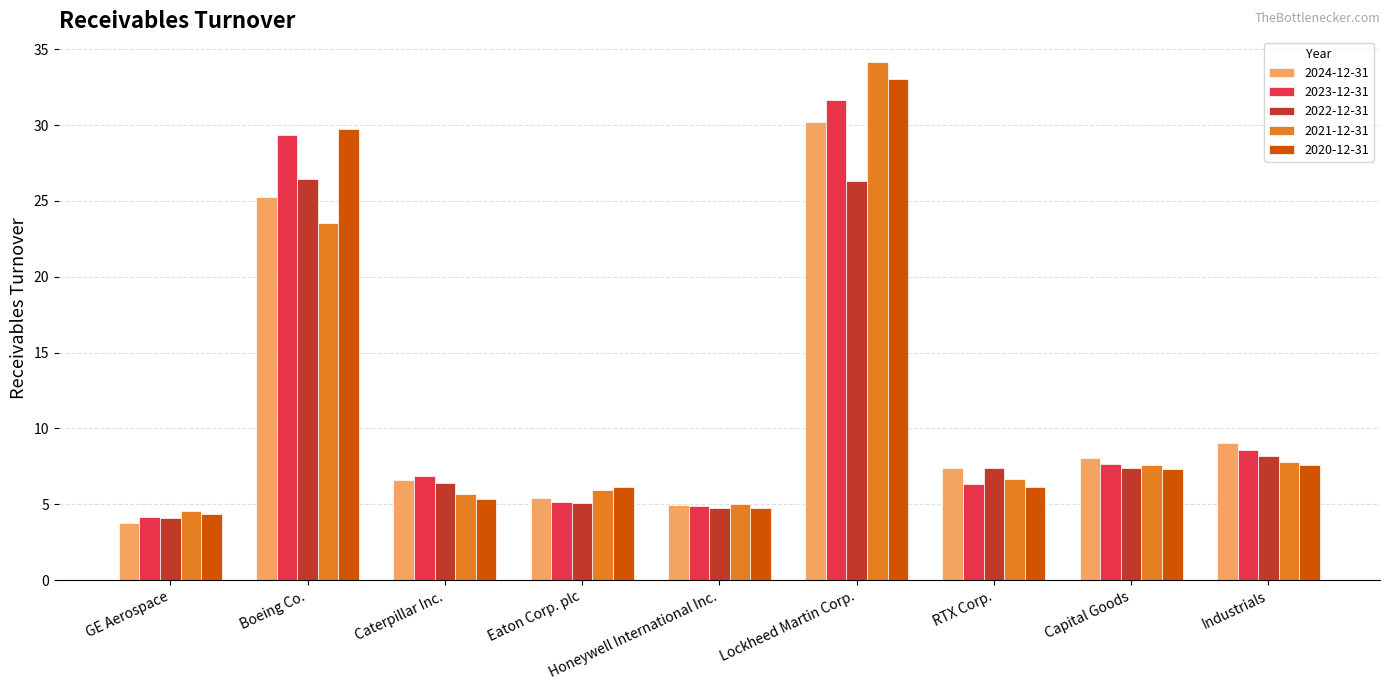

How many groups of bars are there?

9